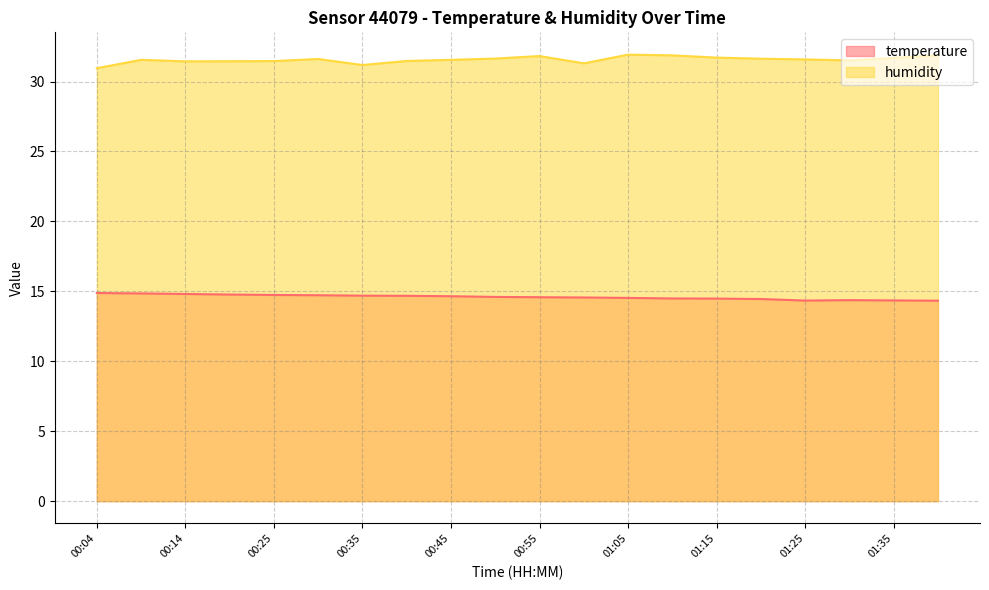

What is the sum of the temperature values at 01:25 and 01:35?

28.7